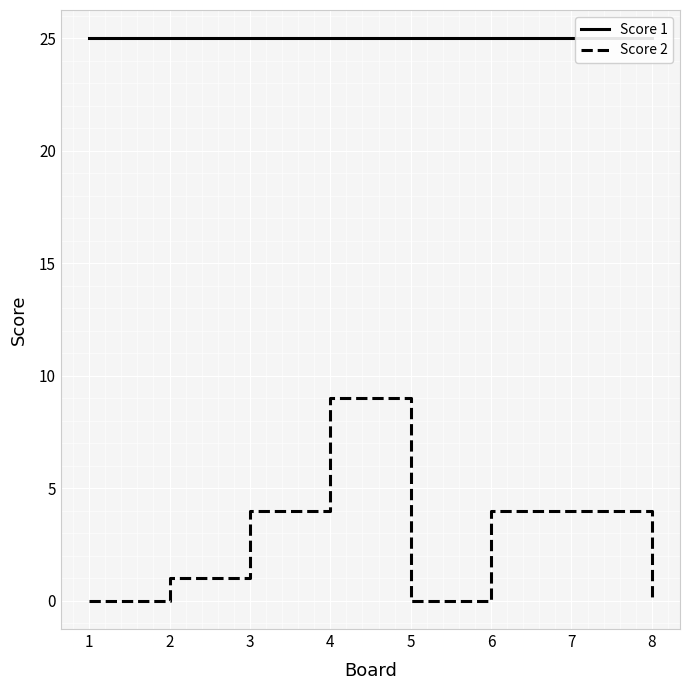

Where is the first local minimum for Score 2?

5